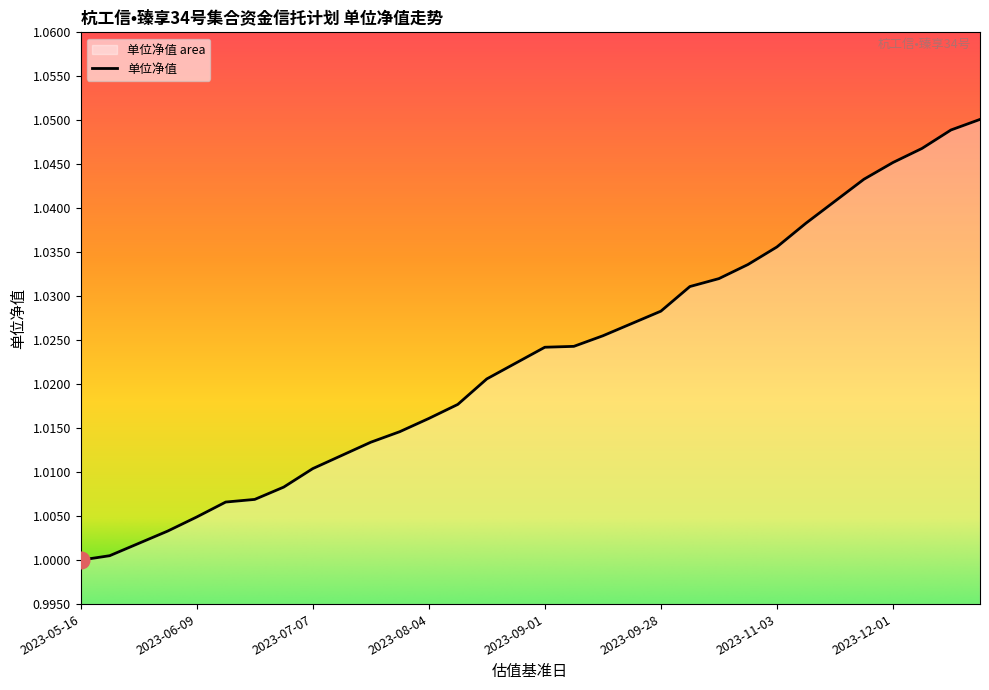

Does the chart display data point markers on the line(s)?

No